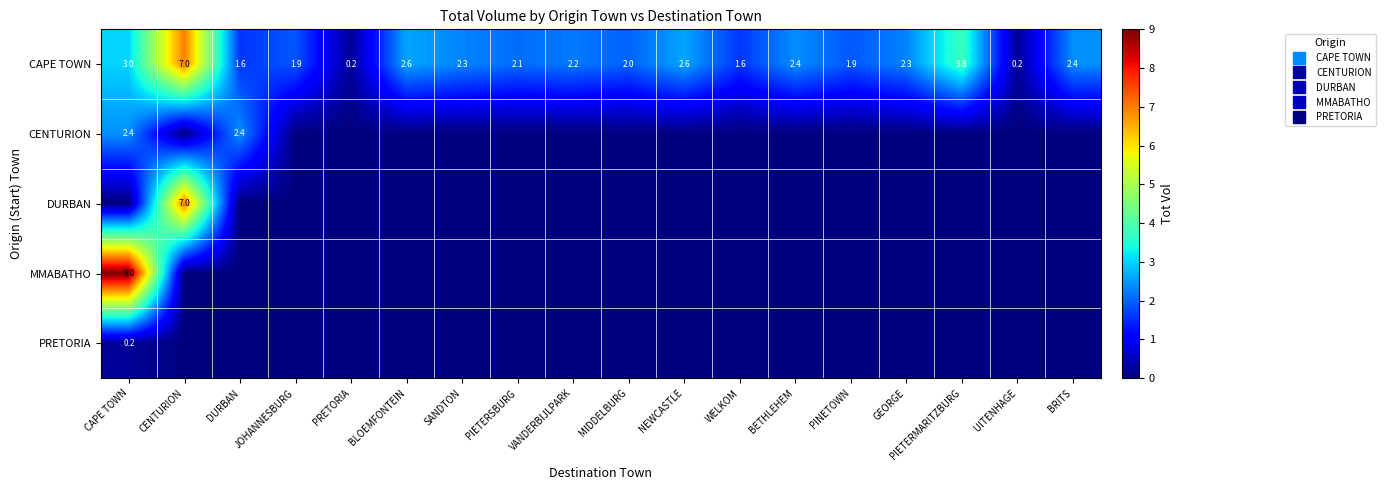

The DURBAN series shows 0.0 at BETHLEHEM. True or false?

True